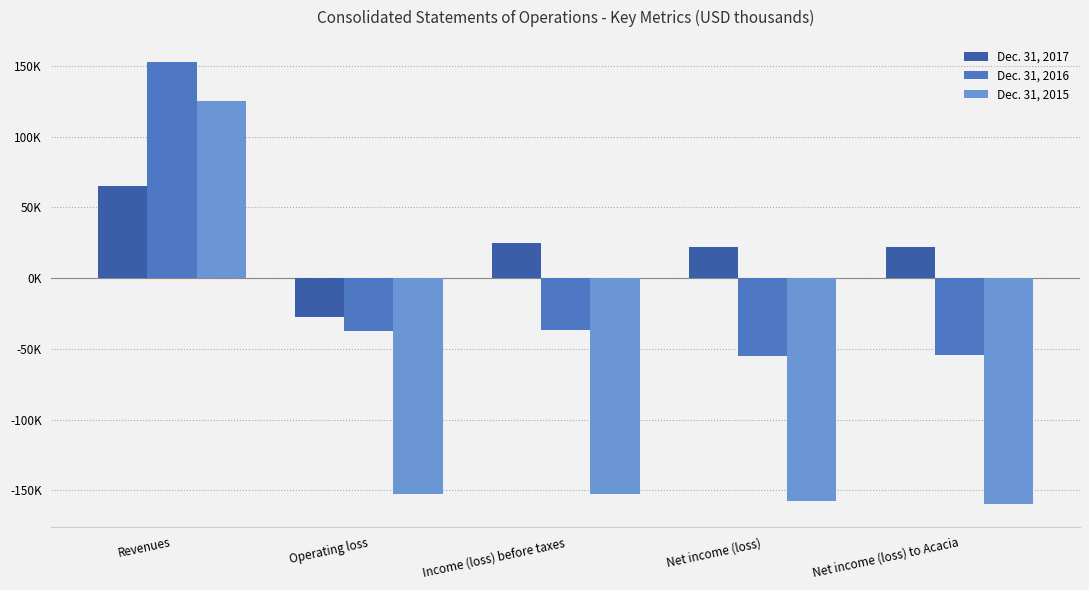

What are all the series names shown in the legend?

Dec. 31, 2017, Dec. 31, 2016, Dec. 31, 2015